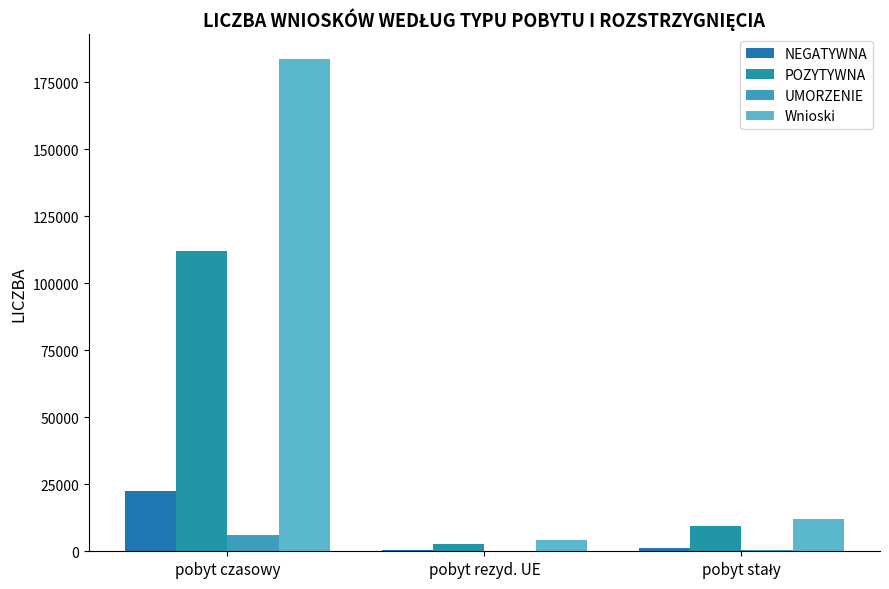

At which label does NEGATYWNA first exceed 1314?

pobyt czasowy